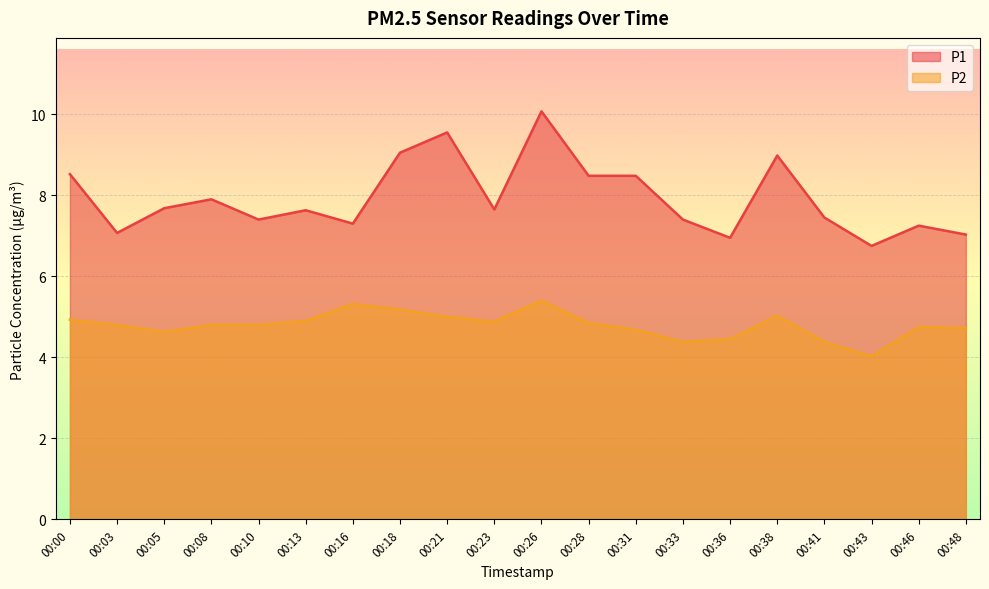

Between 00:36 and 00:41, which series saw the biggest shift?

P1